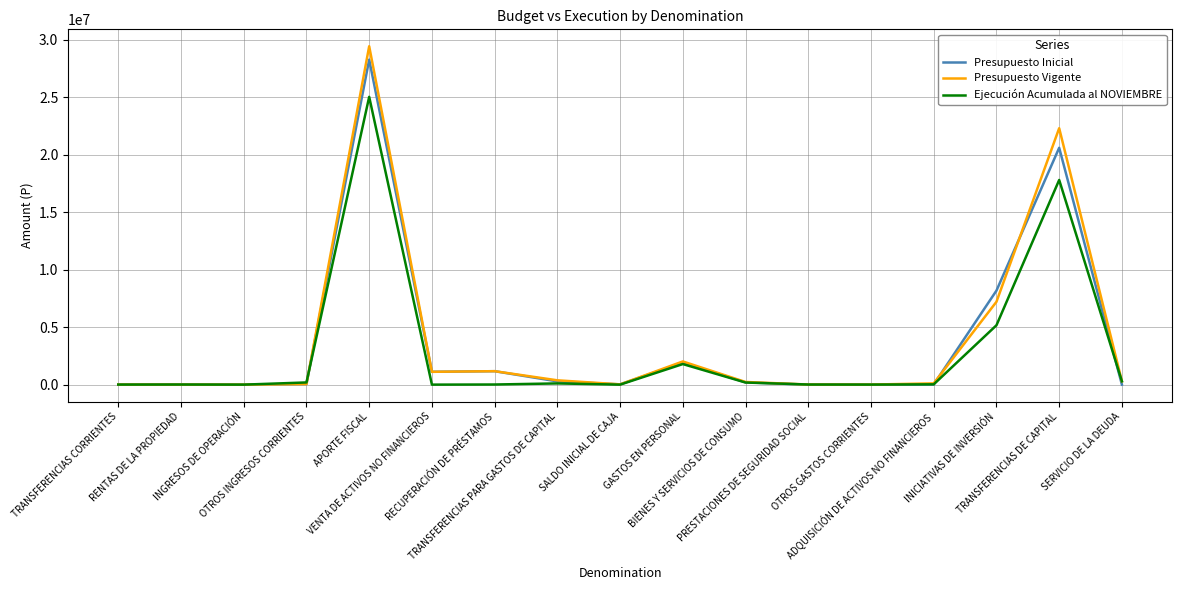

Which series has the largest range (max minus min)?

Presupuesto Vigente